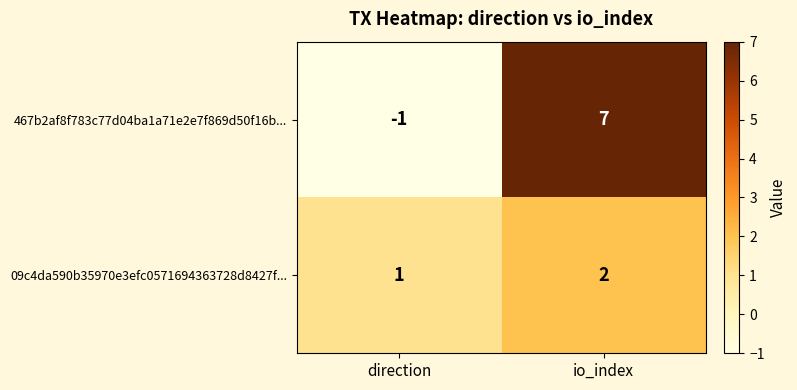

Between direction and io_index, which series saw the biggest shift?

467b2af8f783c77d04ba1a71e2e7f869d50f16b...